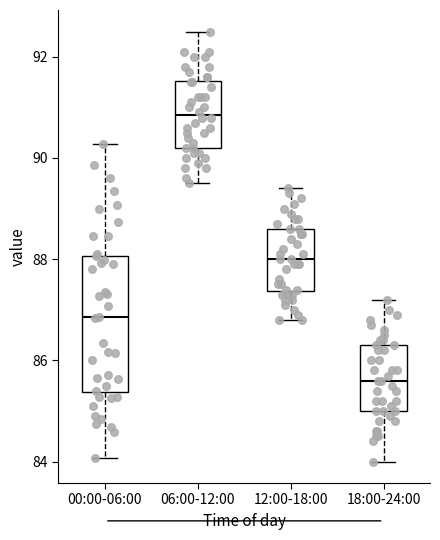

Which box has the lowest median line?

18:00-24:00